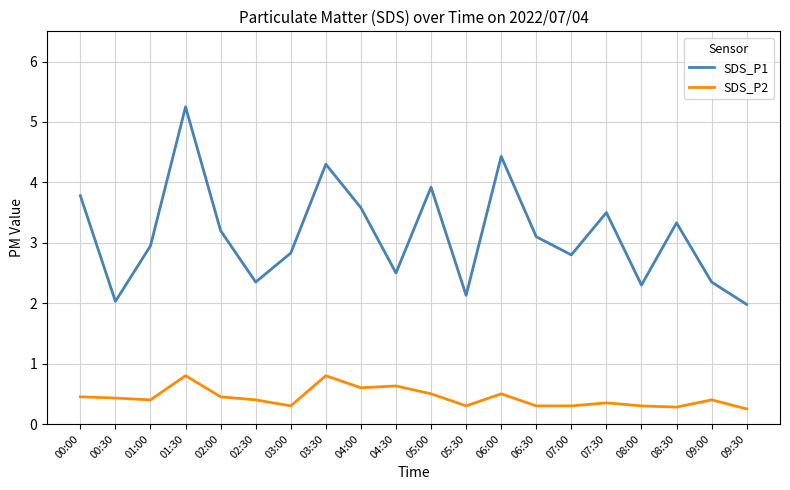

Where is the first local minimum for SDS_P1?

00:30